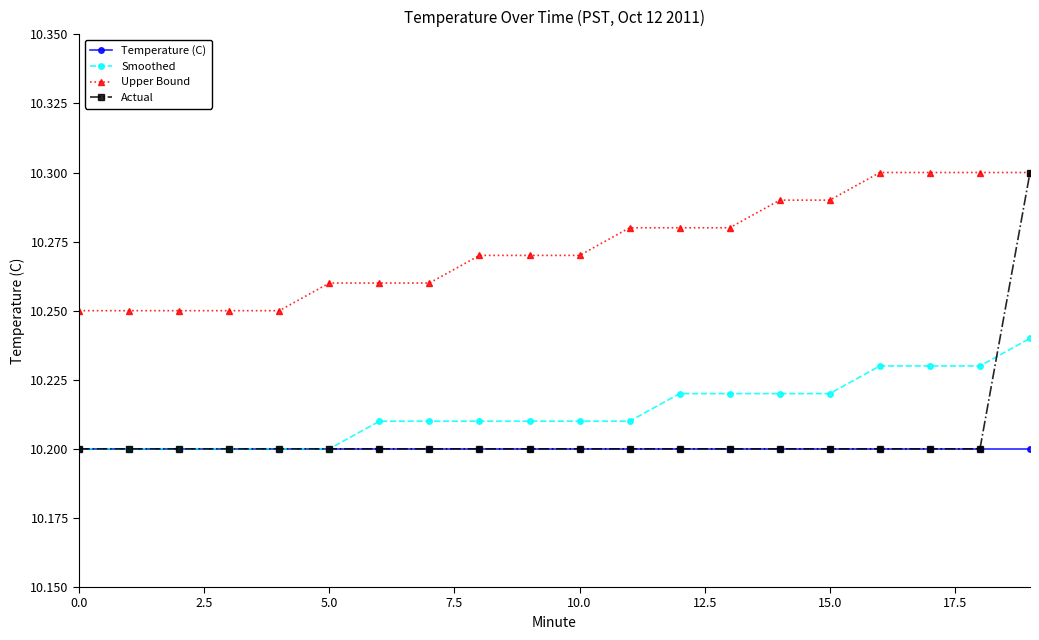

True or false: Temperature (C) and Upper Bound intersect in this chart.

False